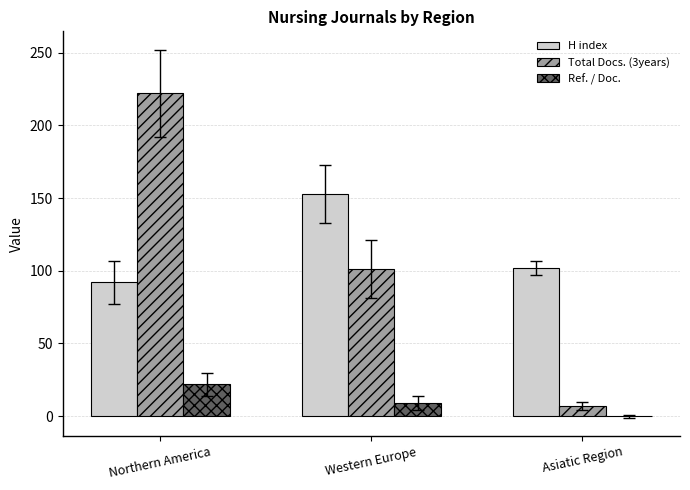

Is the value of Total Docs. (3years) at Western Europe greater than the value of Ref. / Doc. at Northern America?

Yes